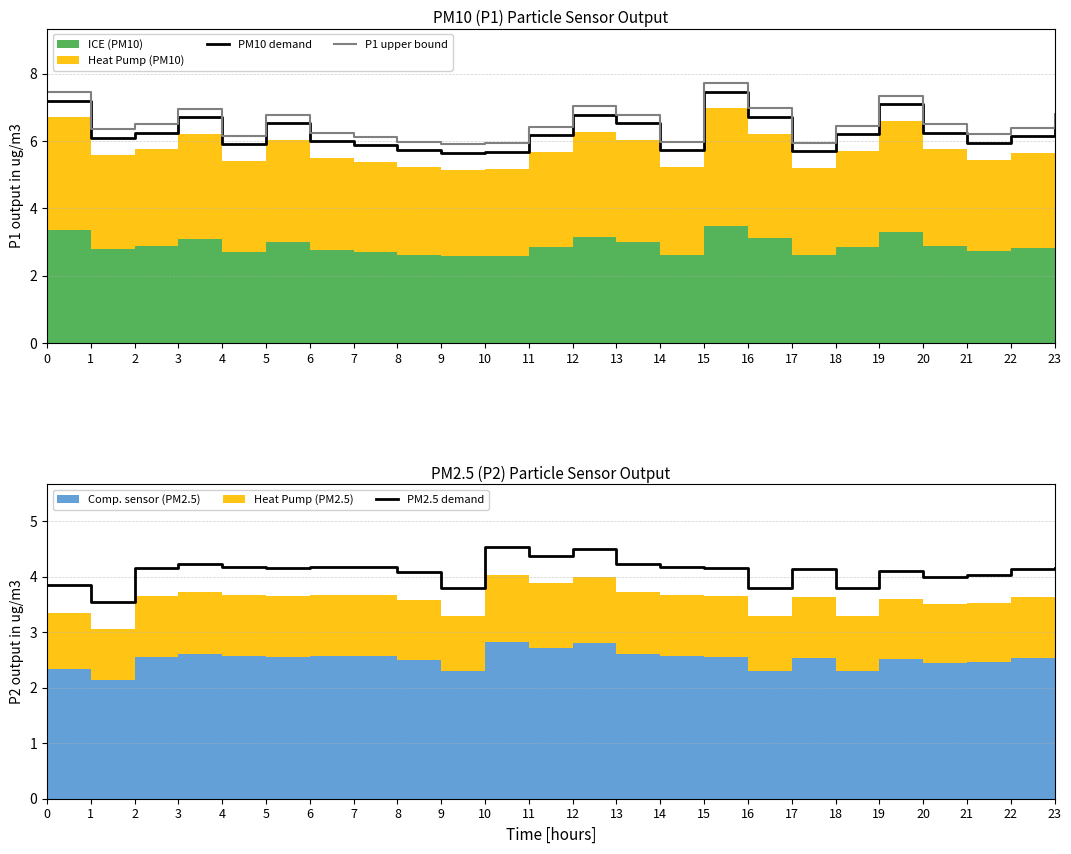

Reading left to right, extract all data points from this chart.

PM10 demand: 7.2	6.1	6.2	6.7	5.9	6.5	6.0	5.9	5.7	5.7	5.7	6.2	6.8	6.5	5.7	7.5	6.7	5.7	6.2	7.1	6.2	6.0	6.2	6.5
P1 upper bound: 7.5	6.3	6.5	7.0	6.2	6.8	6.2	6.1	6.0	5.9	5.9	6.4	7.0	6.8	6.0	7.7	7.0	6.0	6.5	7.3	6.5	6.2	6.4	6.8
PM2.5 demand: 3.9	3.5	4.2	4.2	4.2	4.2	4.2	4.2	4.1	3.8	4.5	4.4	4.5	4.2	4.2	4.2	3.8	4.1	3.8	4.1	4.0	4.0	4.1	4.2